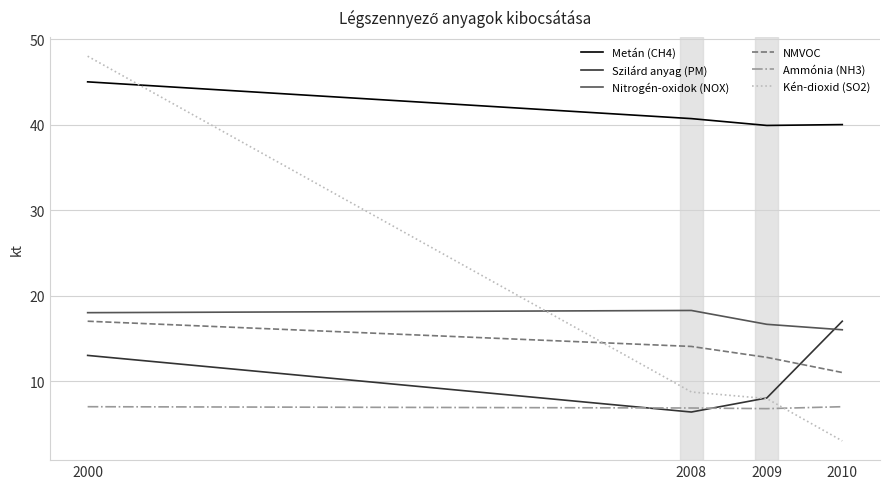

Rank the categories by Kén-dioxid (SO2) value from highest to lowest.

2000, 2008, 2009, 2010